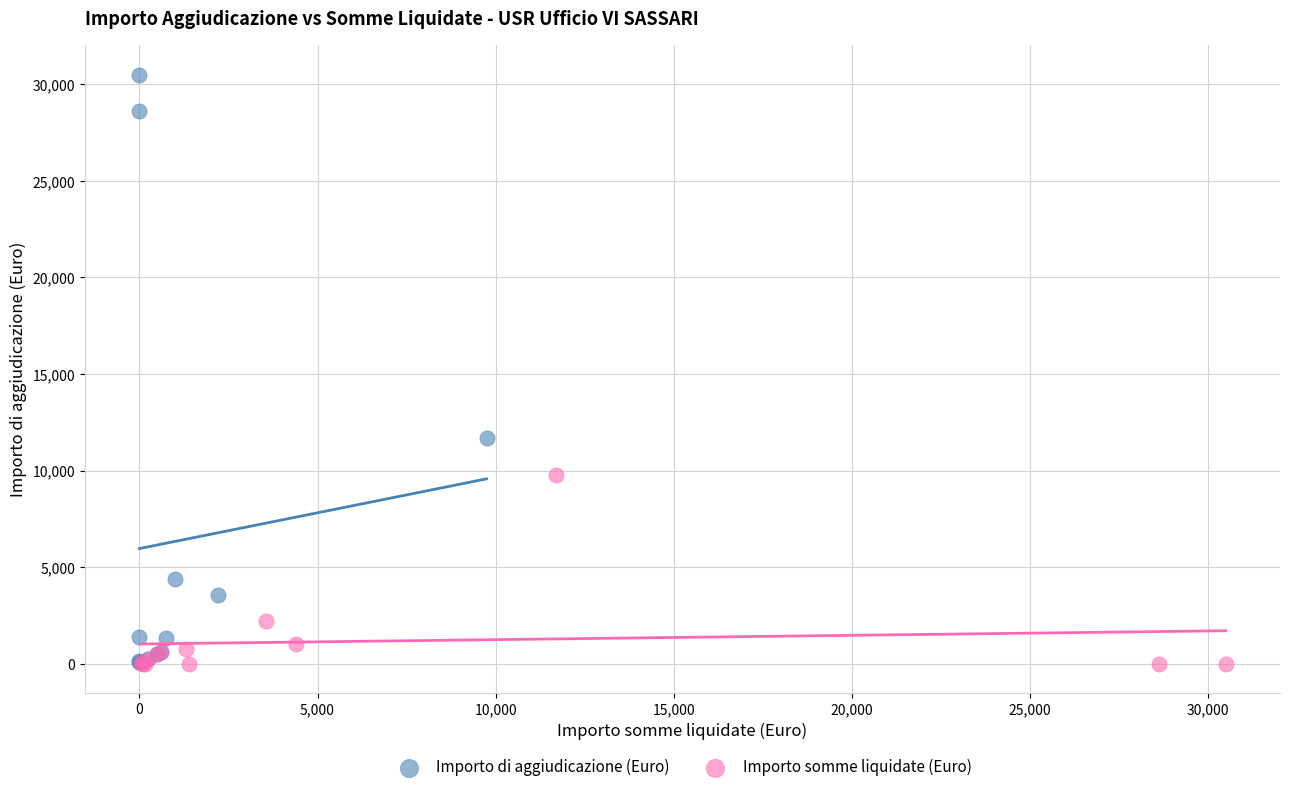

Which series has the largest Y range (max minus min)?

Importo di aggiudicazione (Euro)